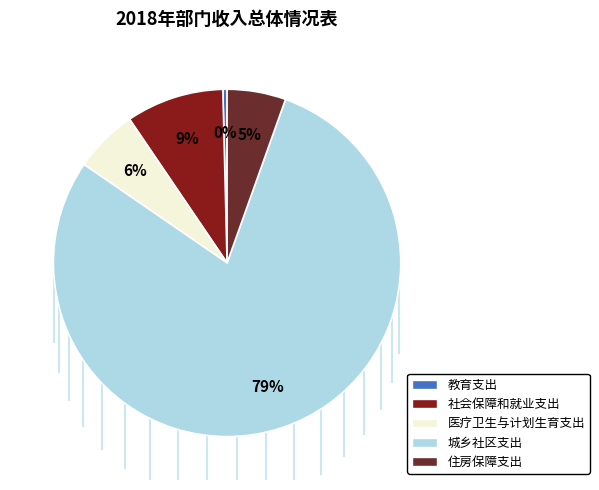

Which slice is the smallest?

教育支出